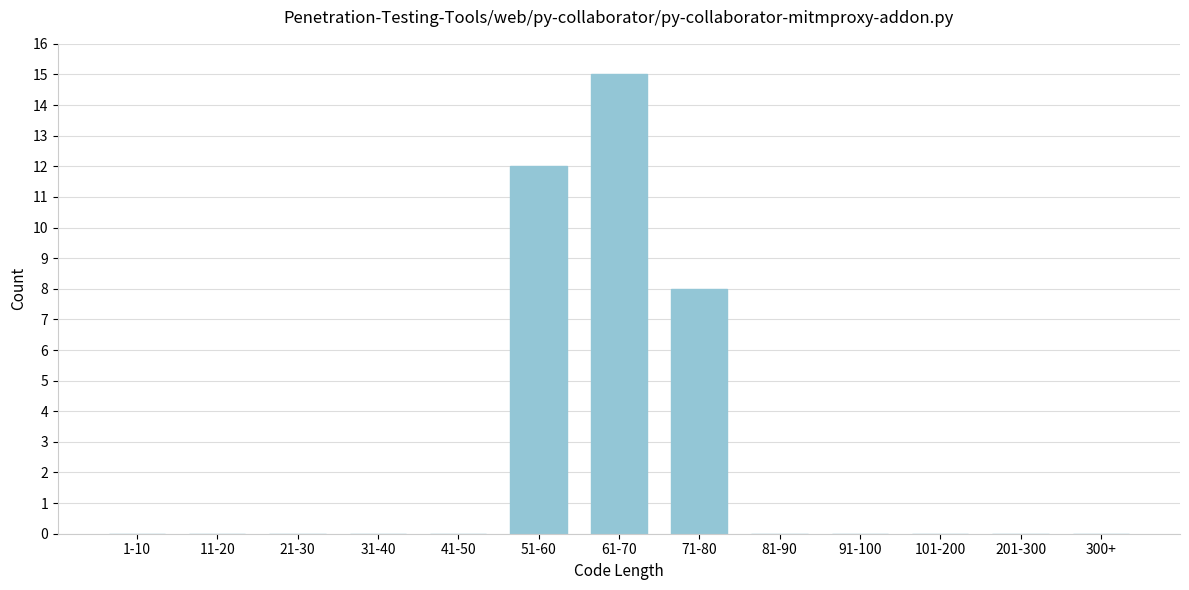

Reading right to left, transcribe all the data shown in this chart.

300+=0	201-300=0	101-200=0	91-100=0	81-90=0	71-80=8	61-70=15	51-60=12	41-50=0	31-40=0	21-30=0	11-20=0	1-10=0